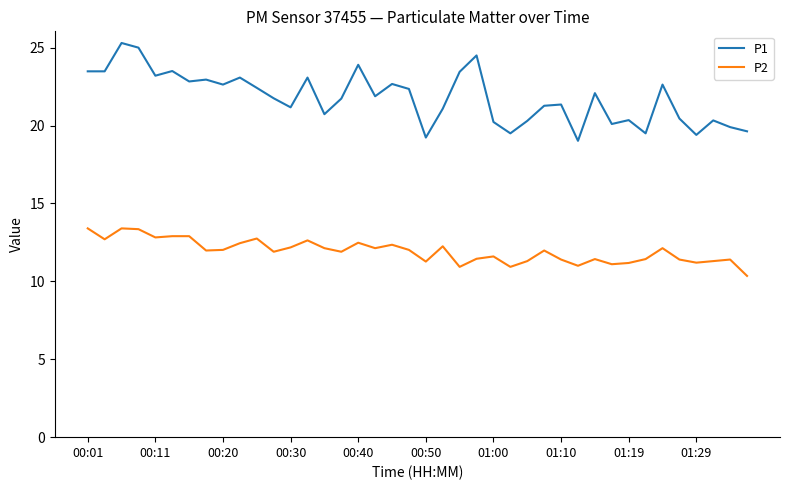

True or false: P1 and P2 intersect in this chart.

False